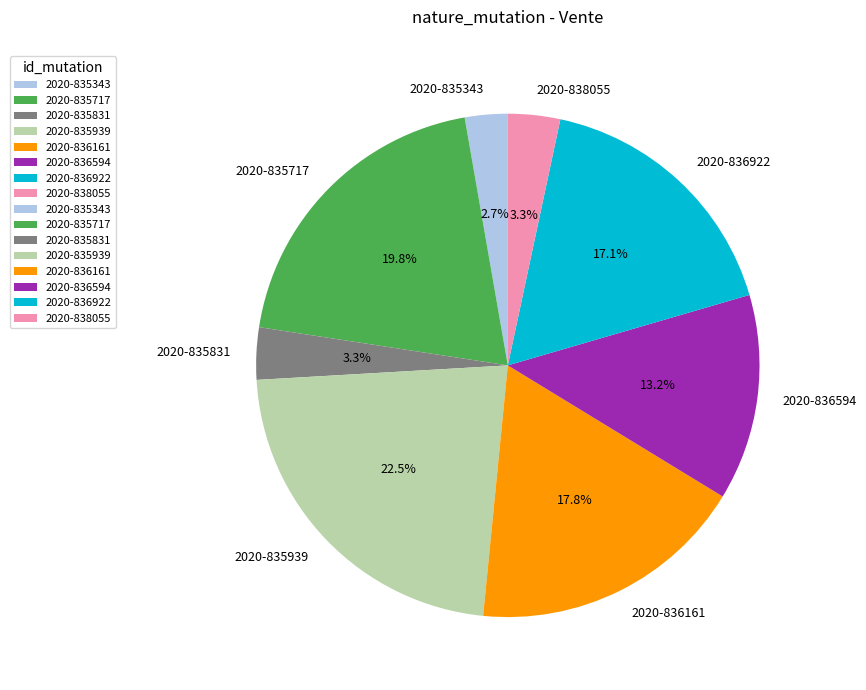

Do 2020-836161 and 2020-836594 together represent more than half of the pie?

No